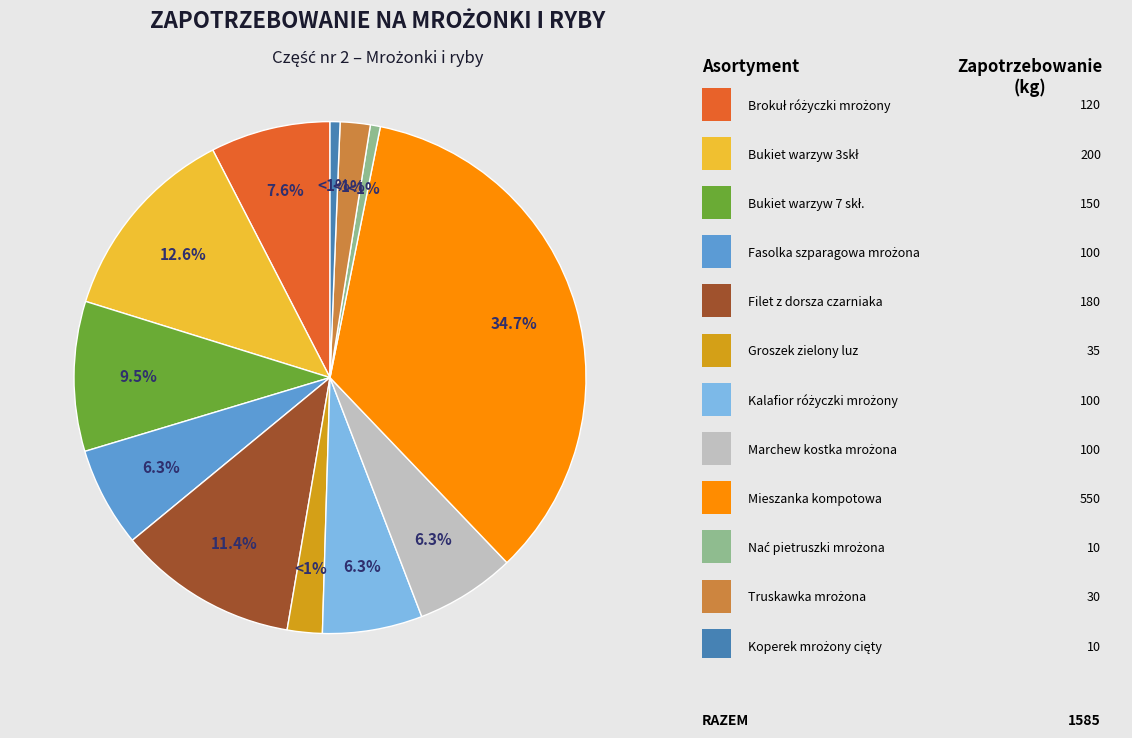

What percentage is the Truskawka mrożona slice, to the nearest percent?

2%